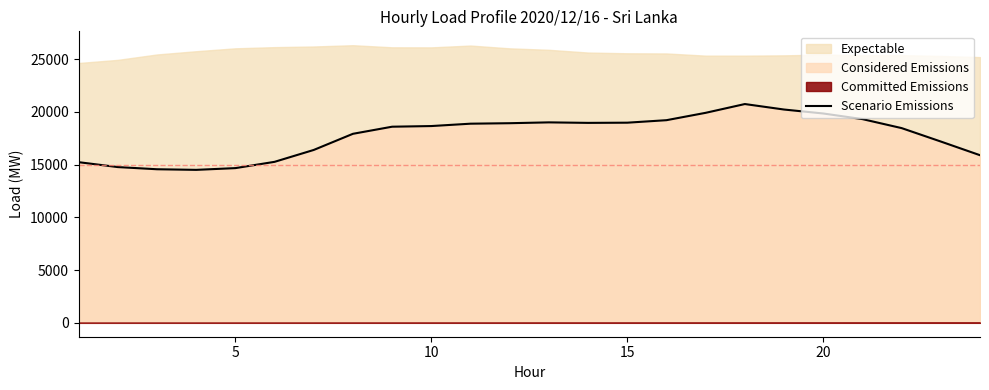

The value of Scenario Emissions at 5 is 14665. True or false?

True